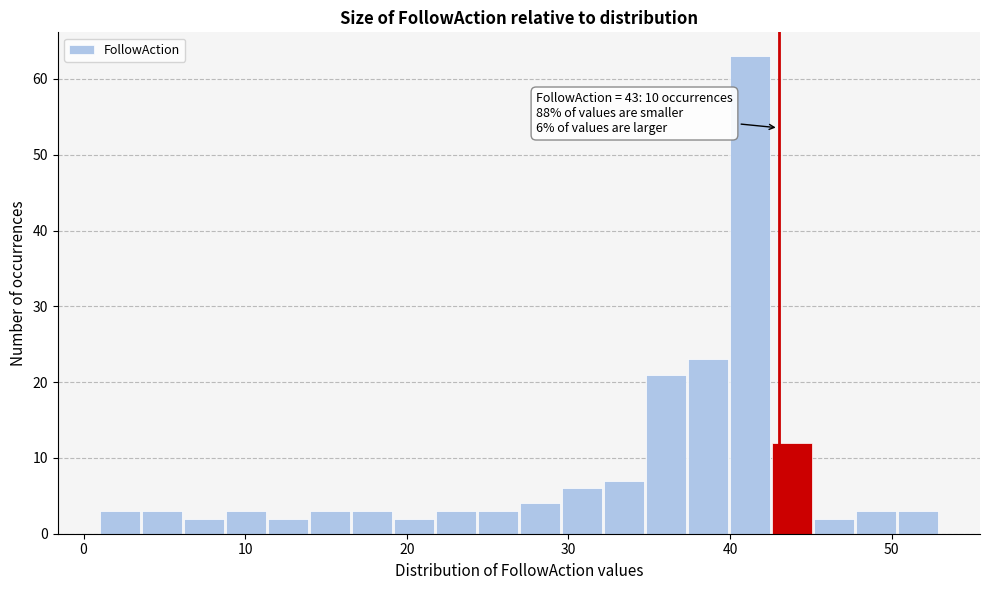

Read against the x-axis, roughly where is the centre of the tallest bar?

41